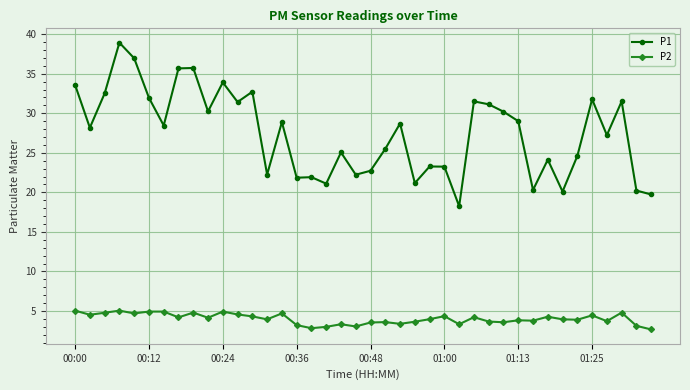

What is the value of the P2 point at the 17th from the left?

2.8